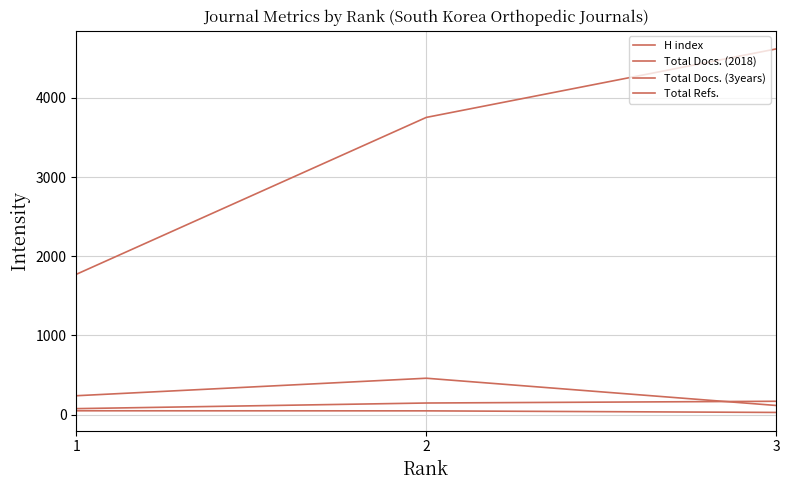

Is this an area chart (filled region under the line)?

No